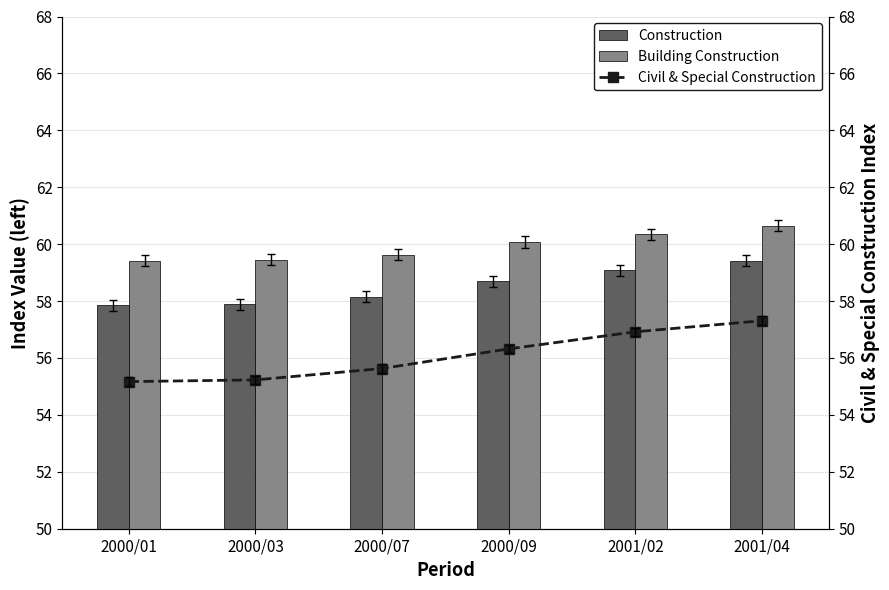

Which has a higher value, 2001/04 or 2000/07?

2001/04